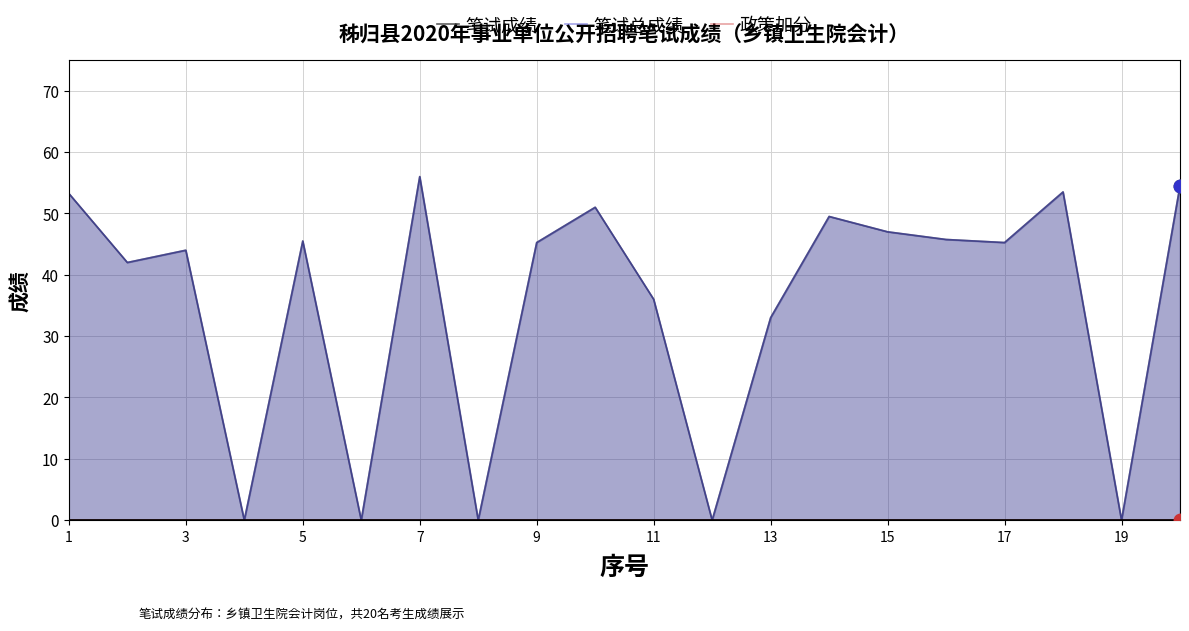

Where does the 笔试成绩 series first go above 45?

1